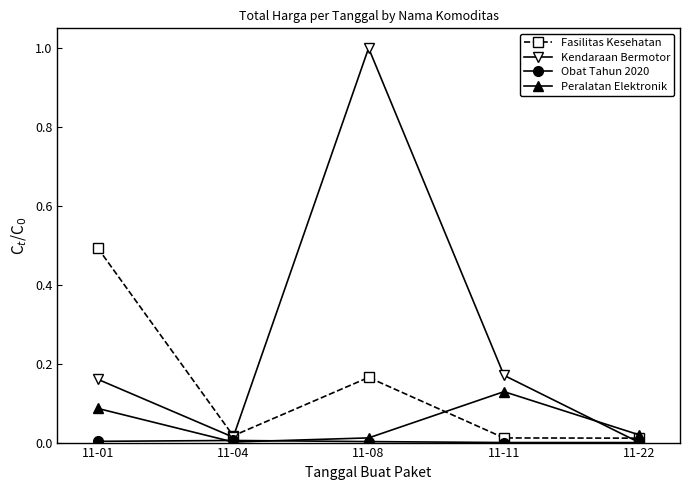

Which label corresponds to the largest value in the chart?

11-08